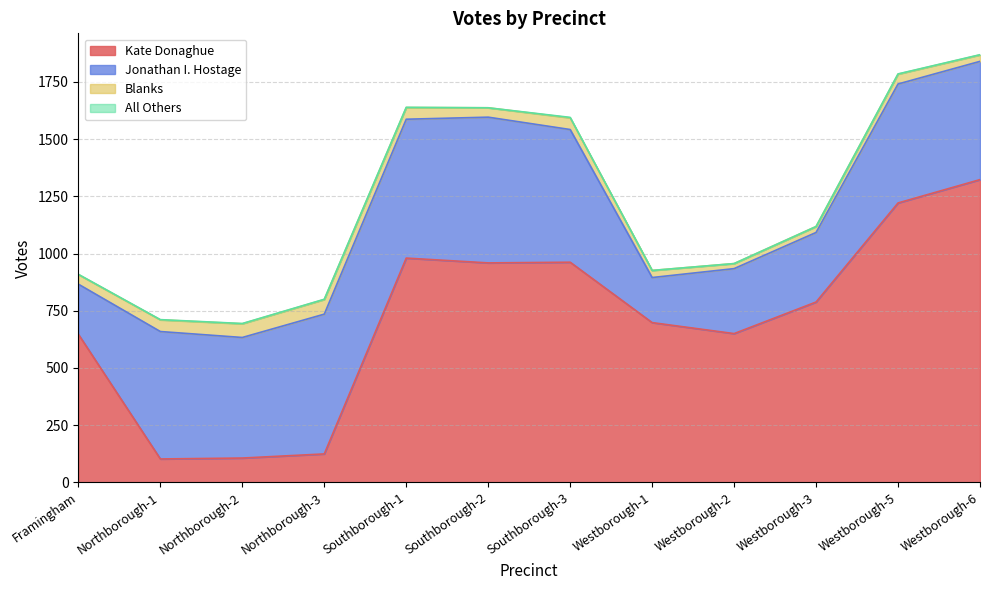

What is the total value across all series at Westborough-1?

926